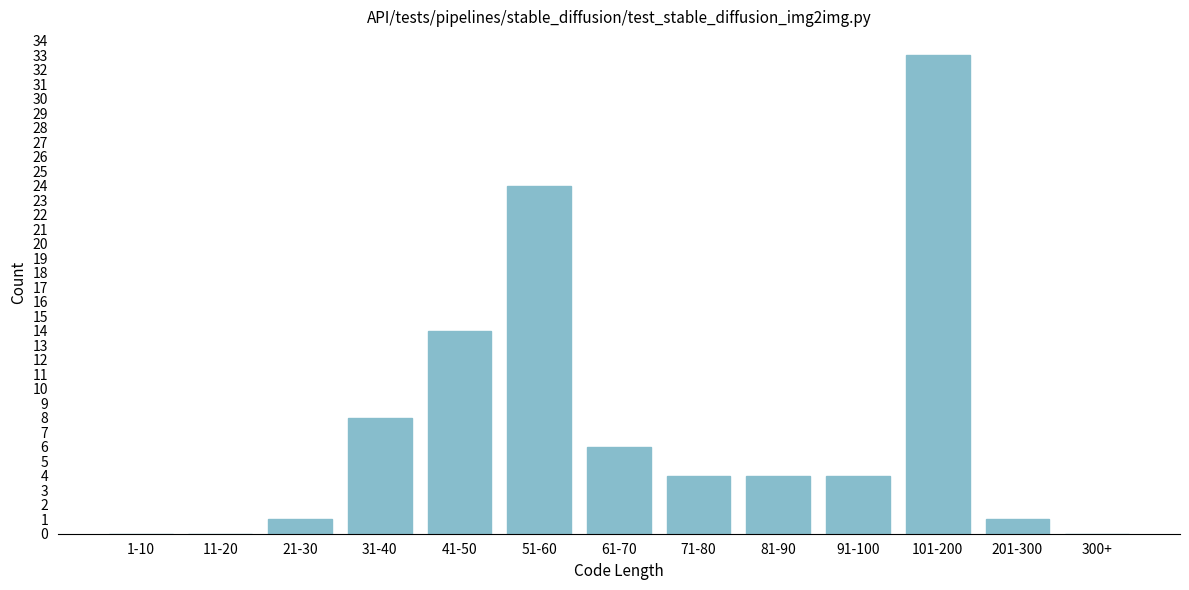

Reading left to right, what are all the values shown in this chart?

1-10=0	11-20=0	21-30=1	31-40=8	41-50=14	51-60=24	61-70=6	71-80=4	81-90=4	91-100=4	101-200=33	201-300=1	300+=0